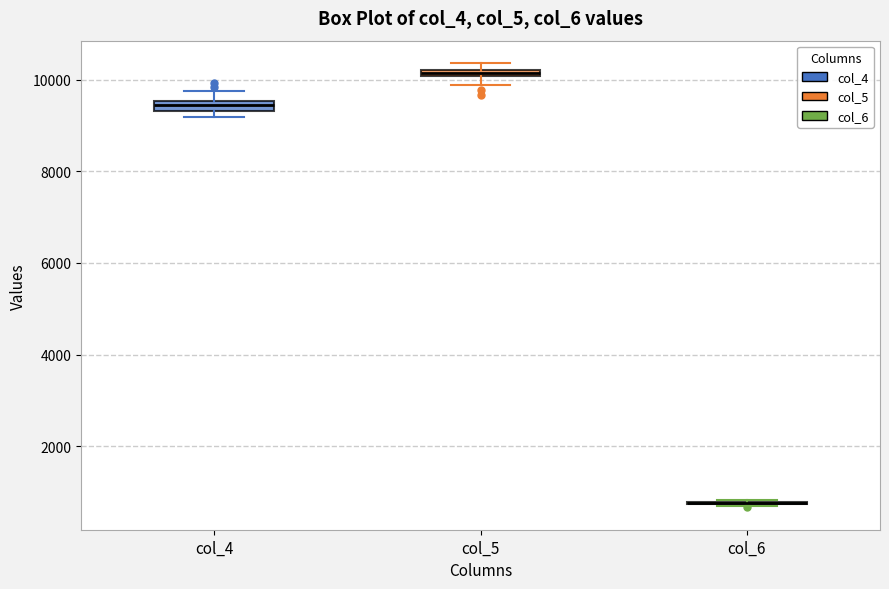

Where does the upper whisker of the box for col_4 end on the y-axis? The values are not printed on the chart, so give them approximately, as read against the axis.

9800